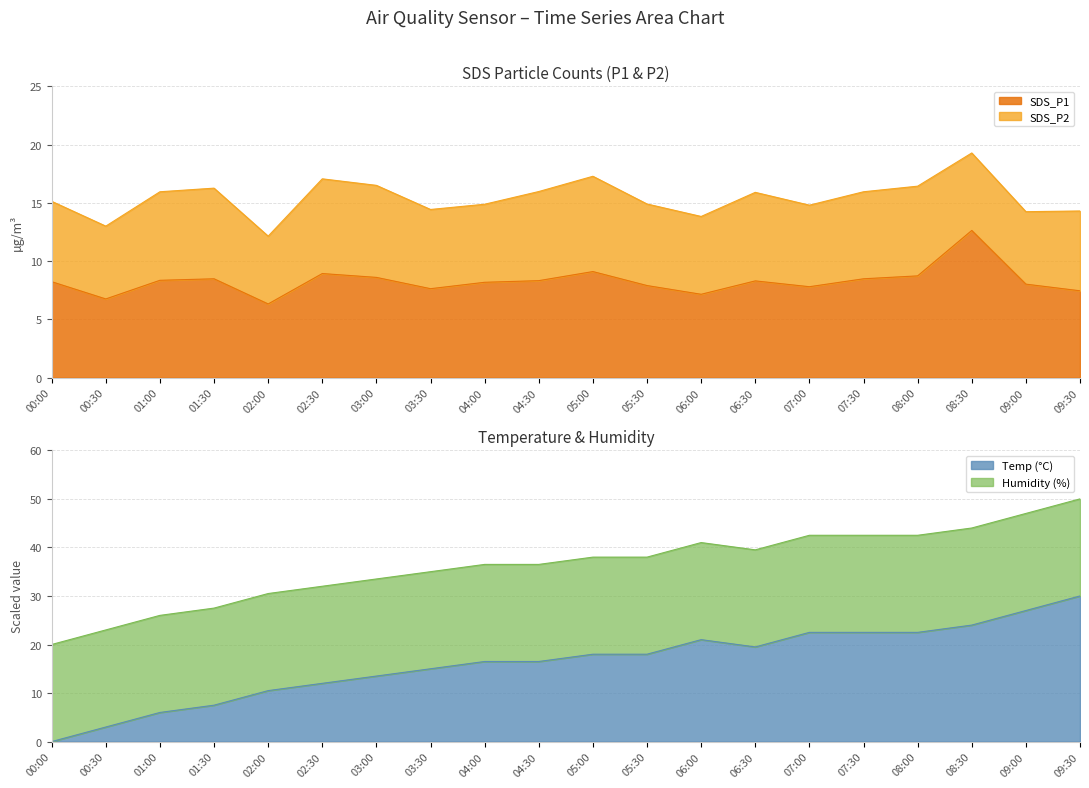

What value does the Temp series have at 05:00?

18.0